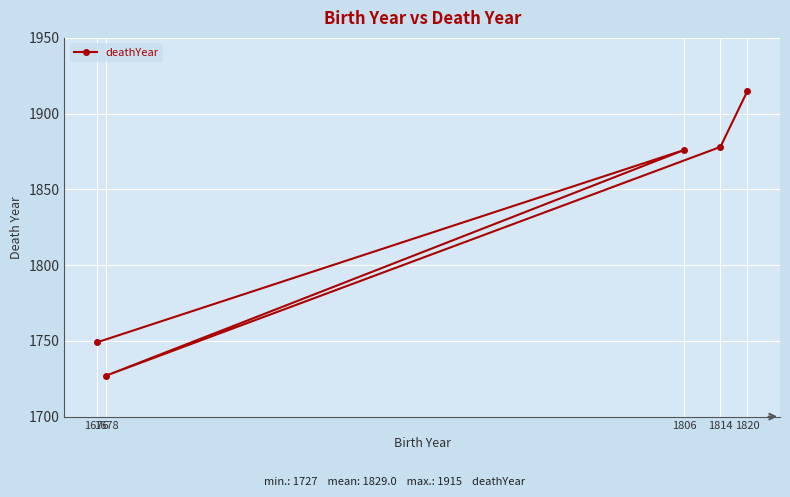

Where is the data nearest to the value 1821?

1806